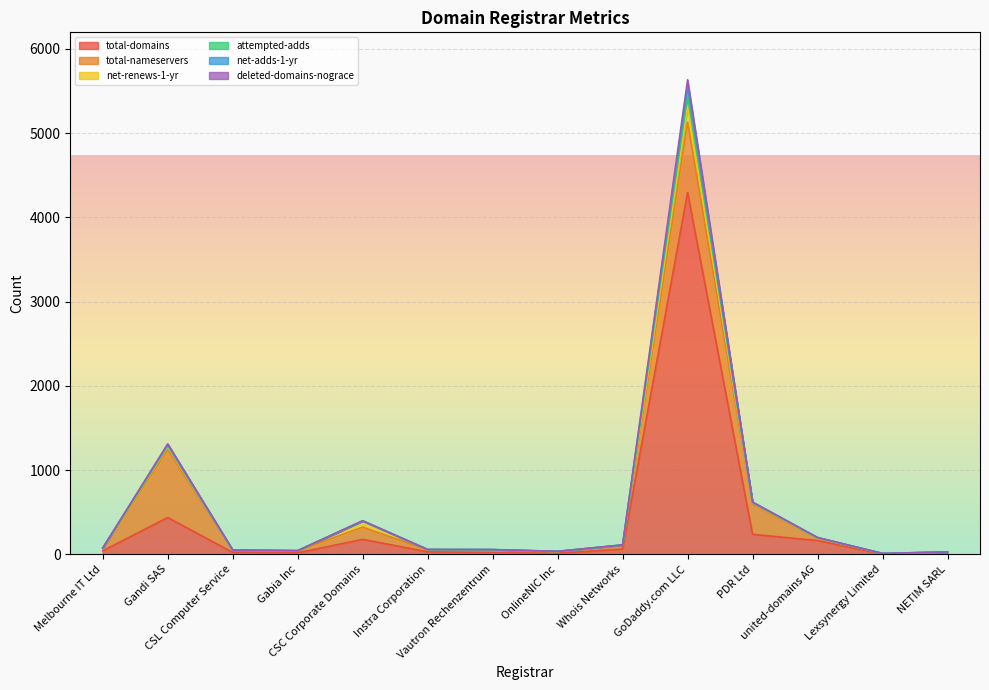

What is the minimum value for total-domains?

3